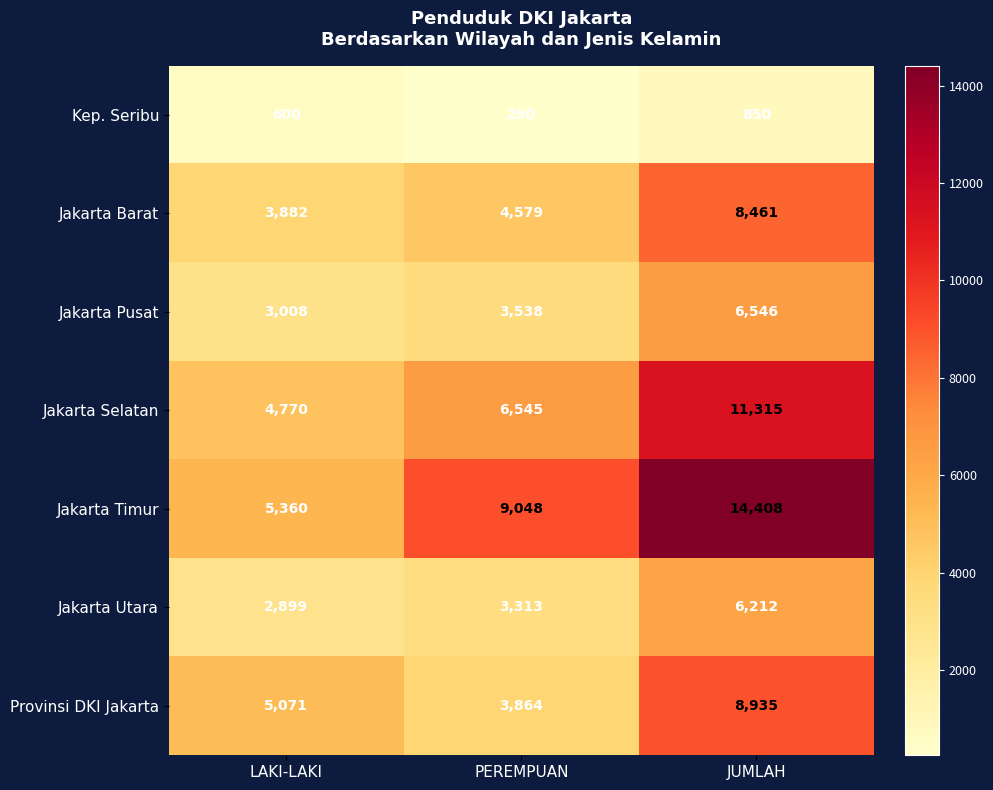

What is the minimum value shown in the chart?

250